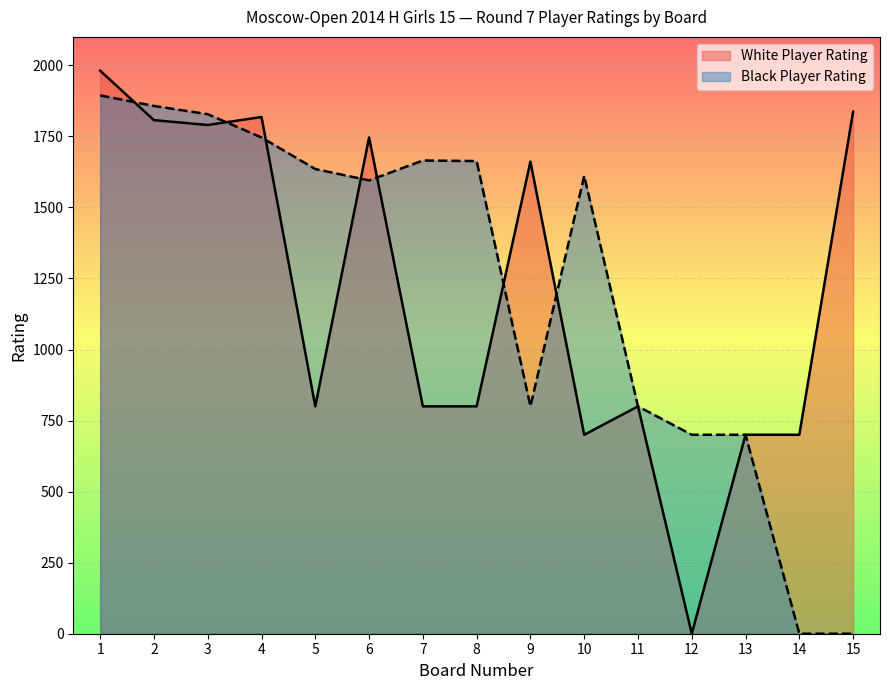

List the labels in order of Black Player Rating value, largest first.

1, 2, 3, 4, 7, 8, 5, 10, 6, 9, 11, 12, 13, 14, 15